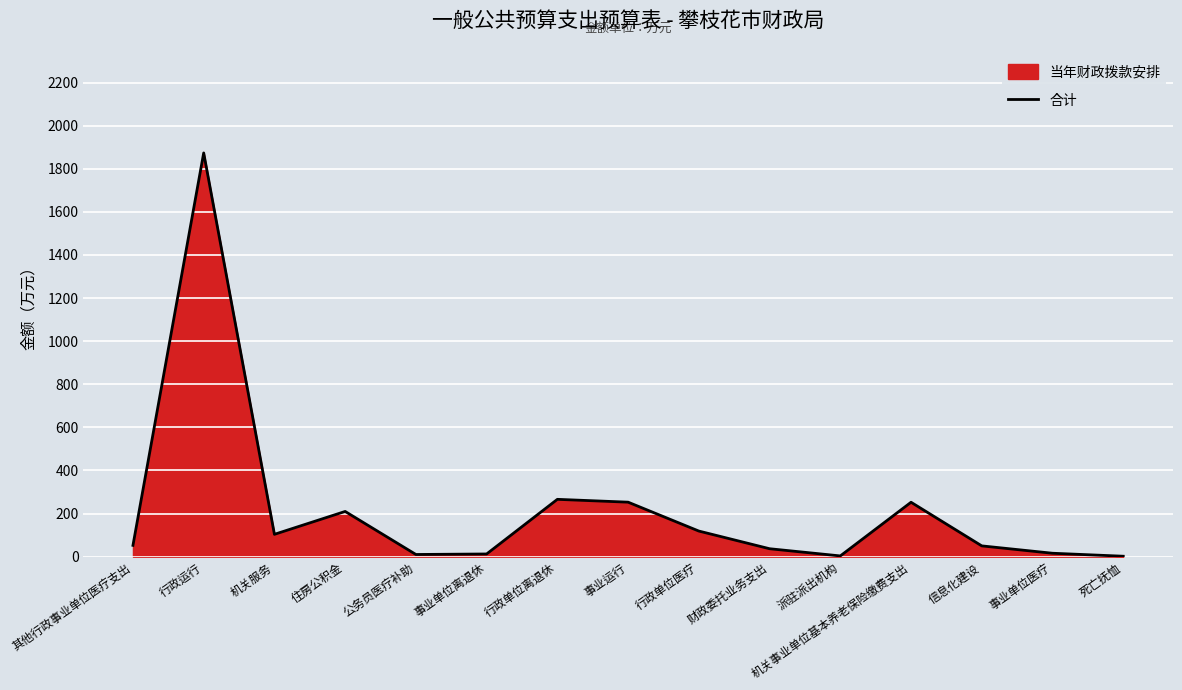

Rank the categories by value from highest to lowest.

行政运行, 行政单位离退休, 事业运行, 机关事业单位基本养老保险缴费支出, 住房公积金, 行政单位医疗, 机关服务, 其他行政事业单位医疗支出, 信息化建设, 财政委托业务支出, 事业单位医疗, 事业单位离退休, 公务员医疗补助, 派驻派出机构, 死亡抚恤